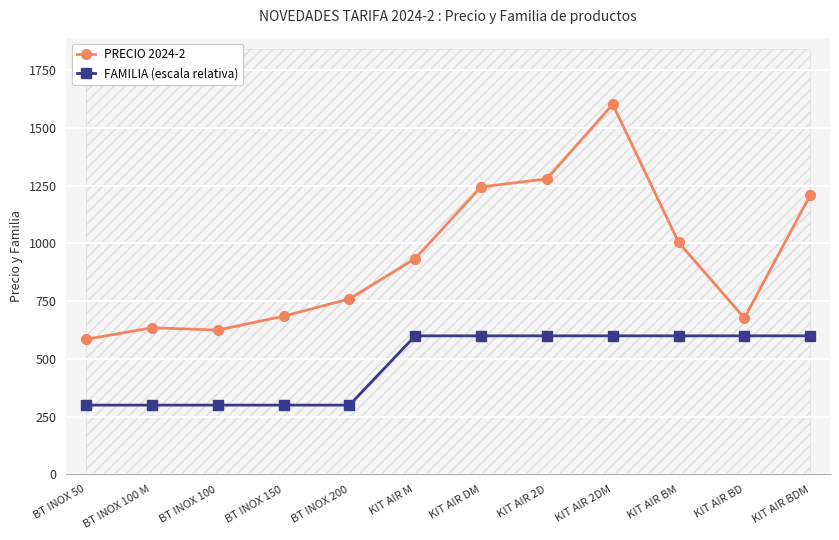

True or false: FAMILIA (escala relativa) and PRECIO 2024-2 cross at least once.

False